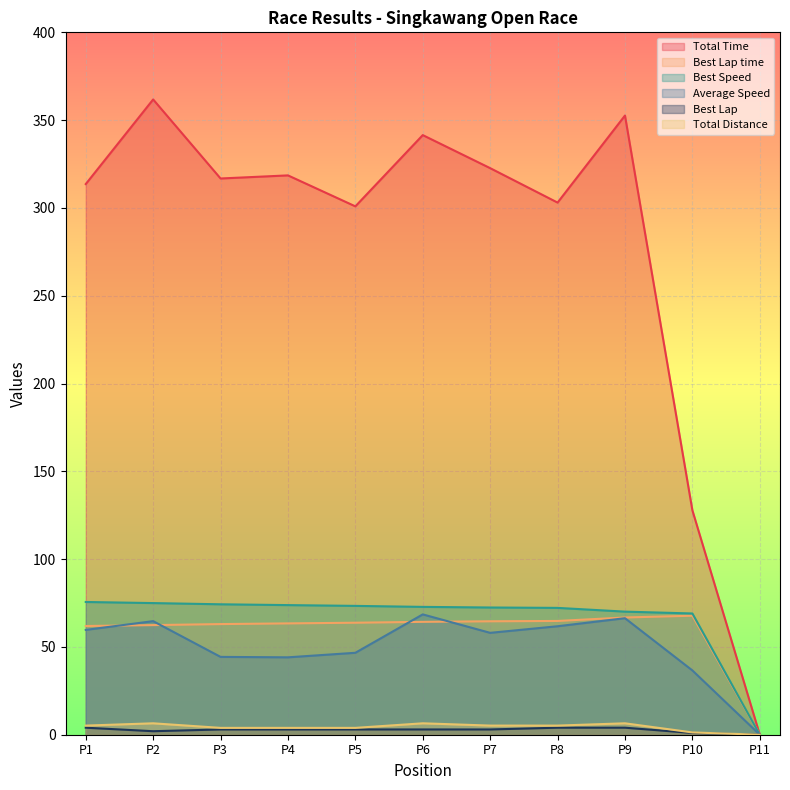

Which series ends up on top after the final intersection of Best Lap time and Average Speed?

Best Lap time